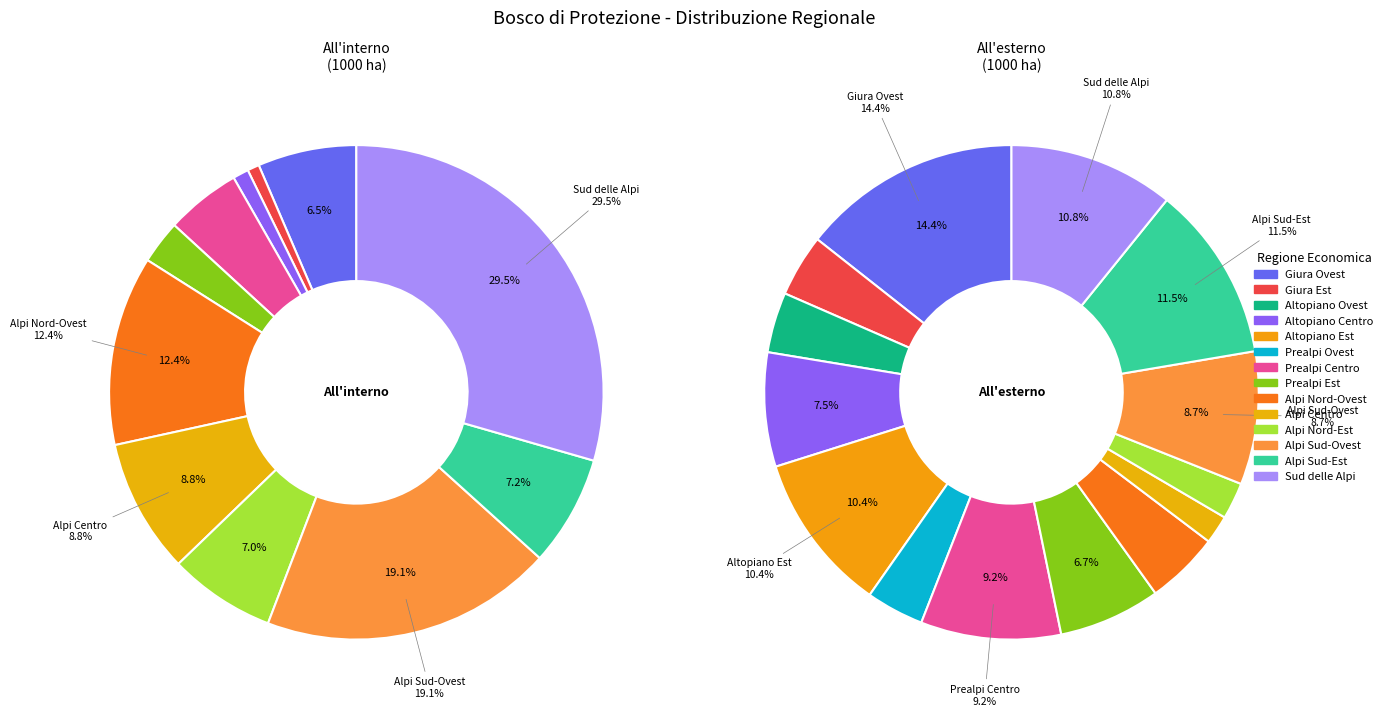

What is the smallest slice in the pie chart?

Altopiano Ovest